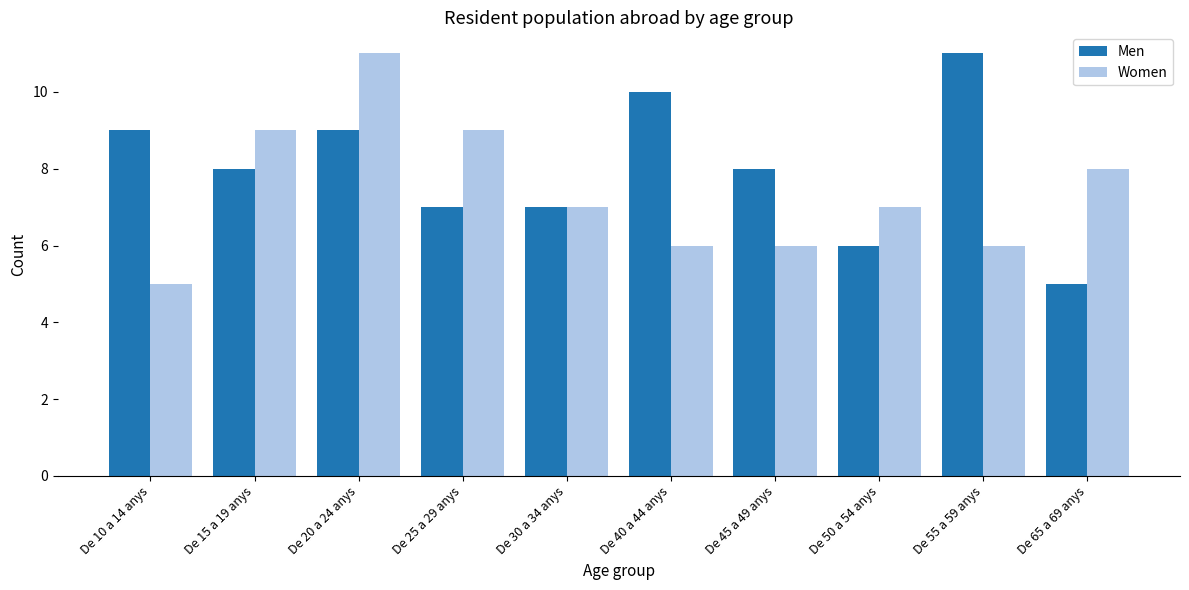

At De 65 a 69 anys, list the series in order from largest to smallest.

Women, Men